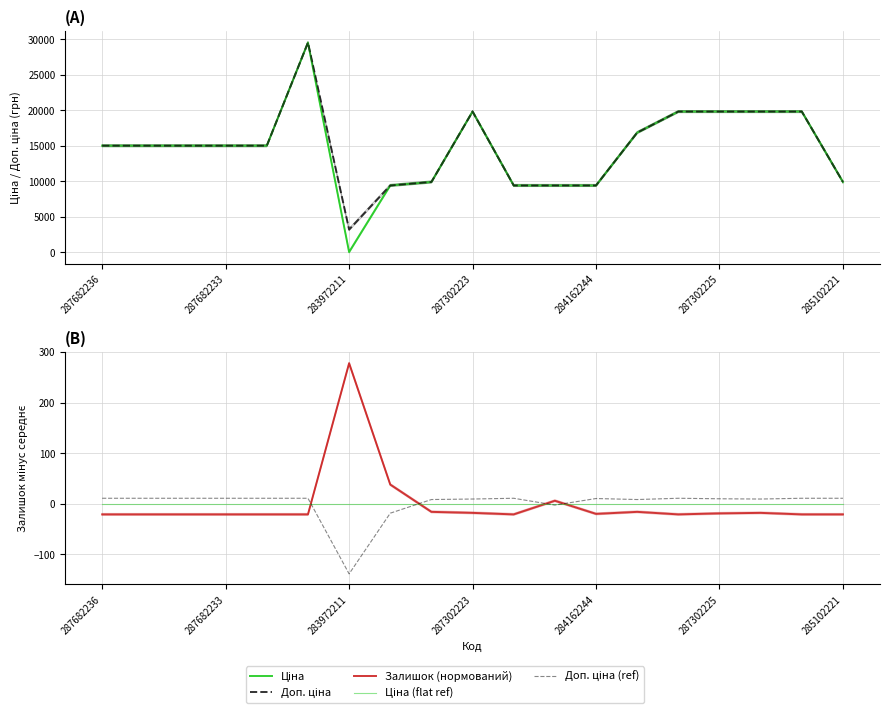

Which series changed the most between 283972211 and 8?

Ціна